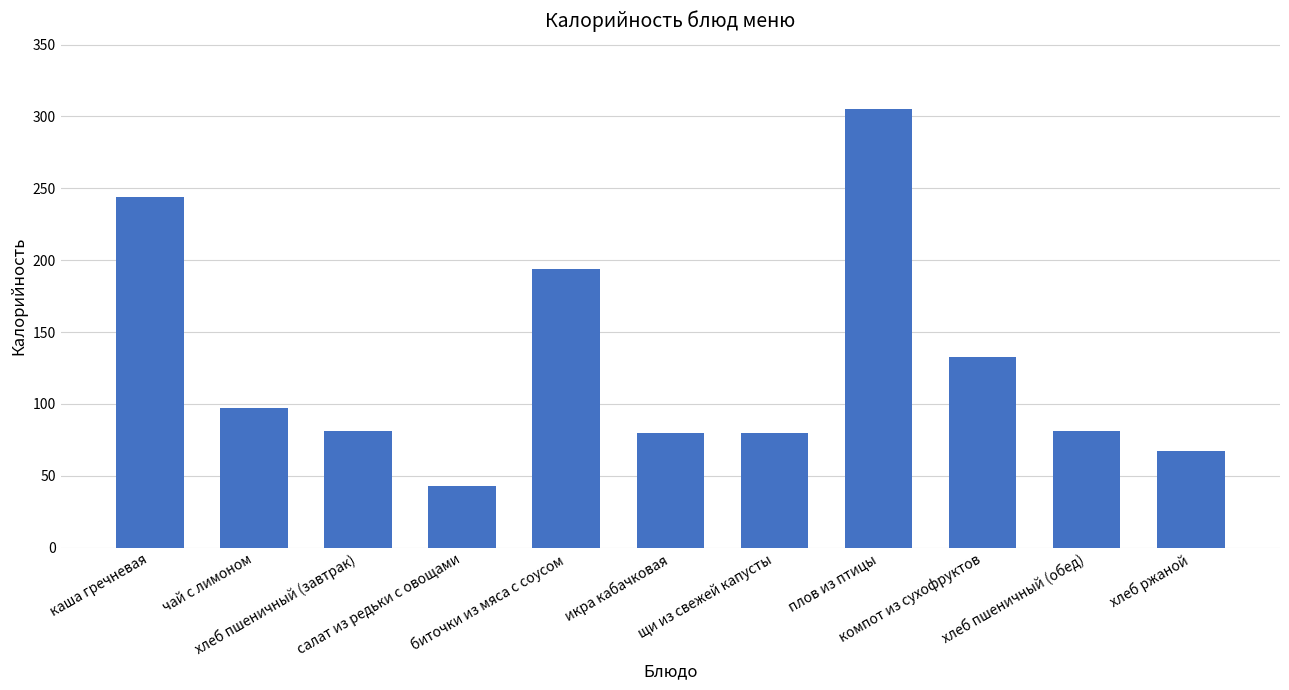

What is the difference between the maximum and minimum values?

262